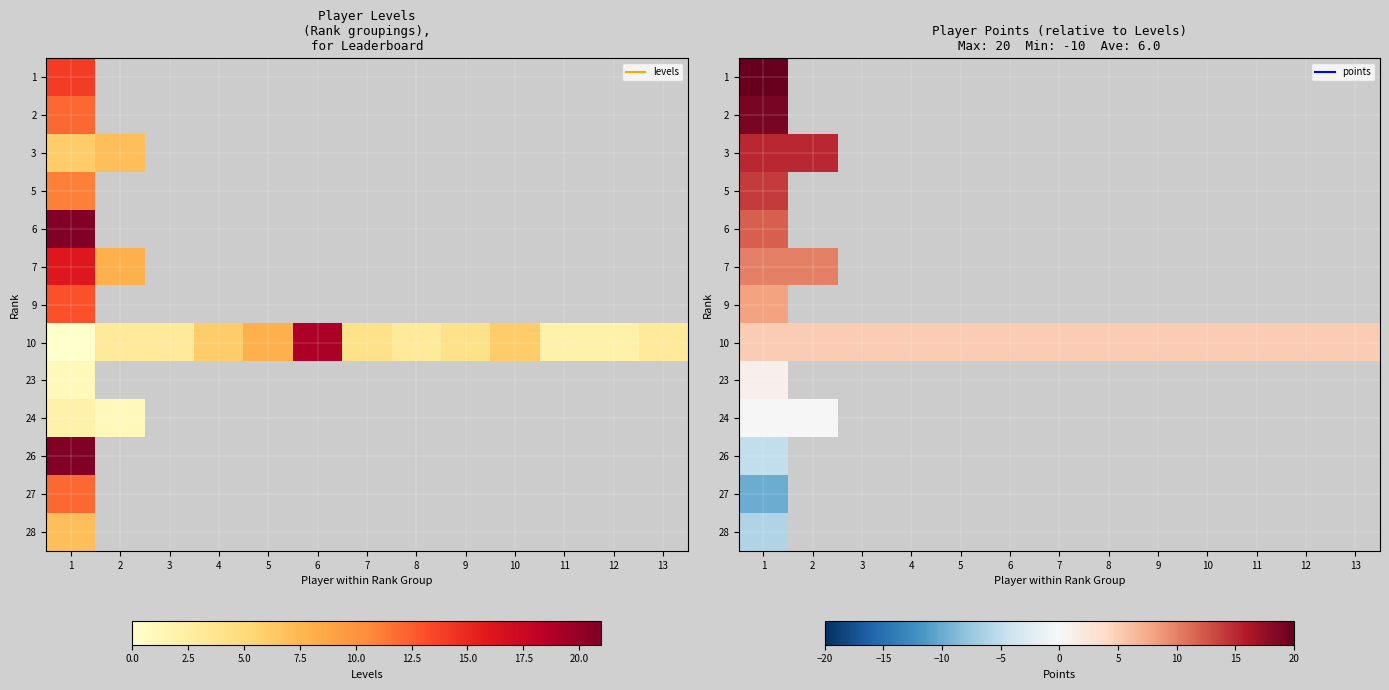

Which category has the highest value across all series?

1